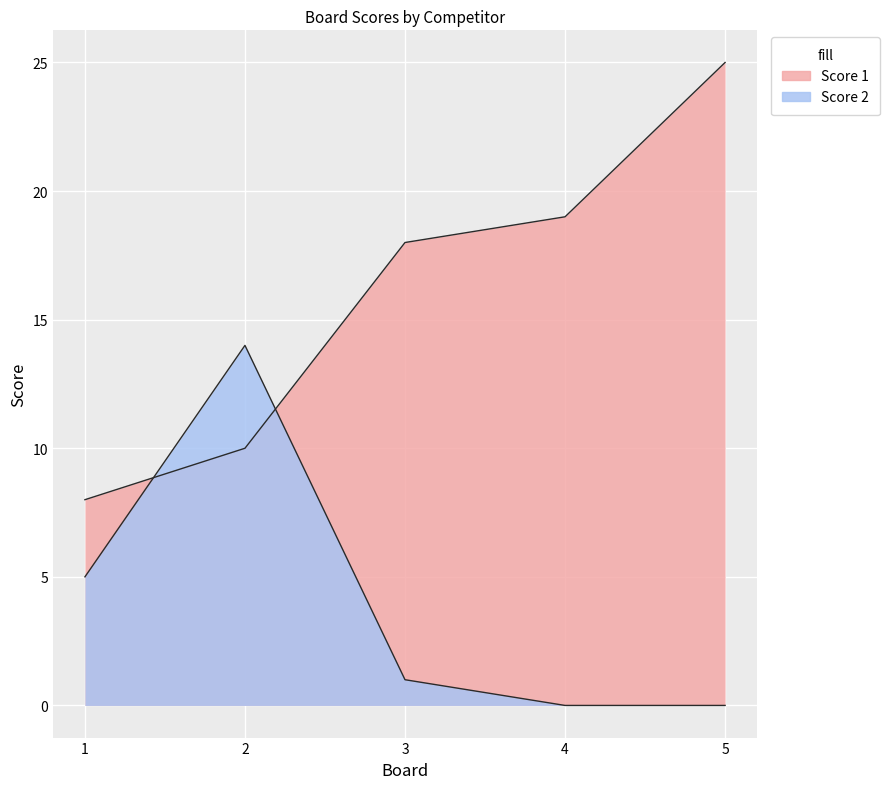

Between 1 and 5, which is larger?

5